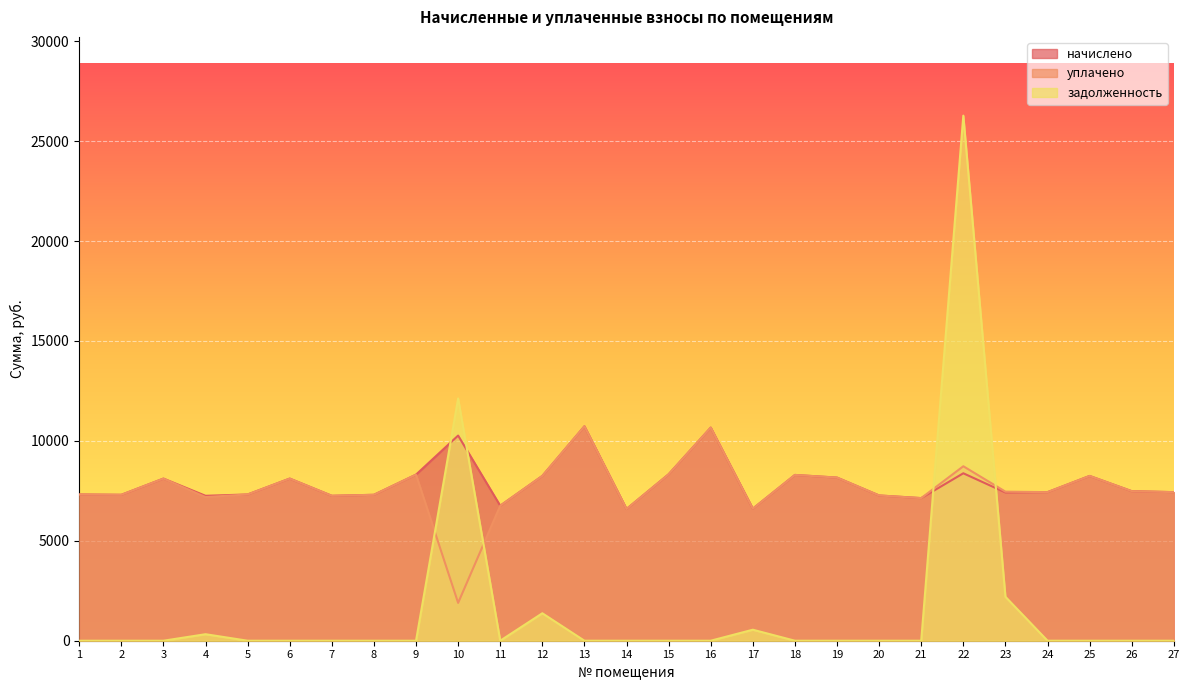

At which category is the sum across all series the highest?

22